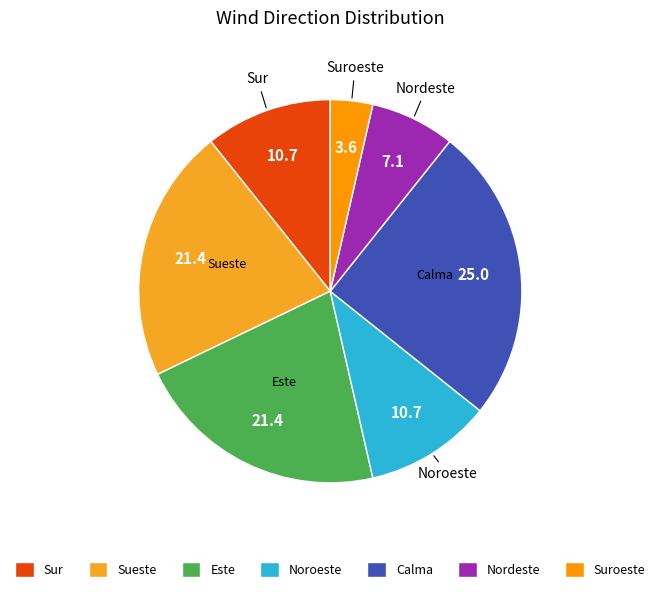

Count the number of slices in the pie.

7